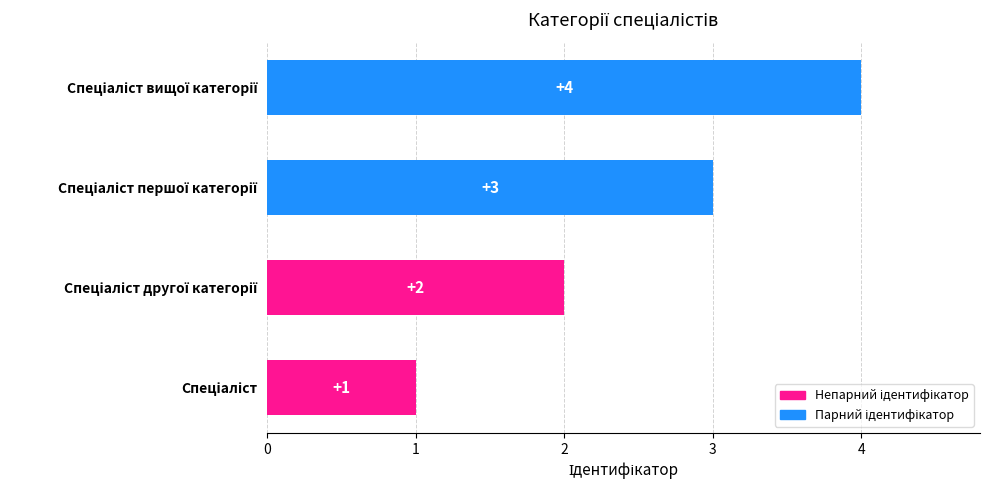

Count the values in the range 2 to 4.

3